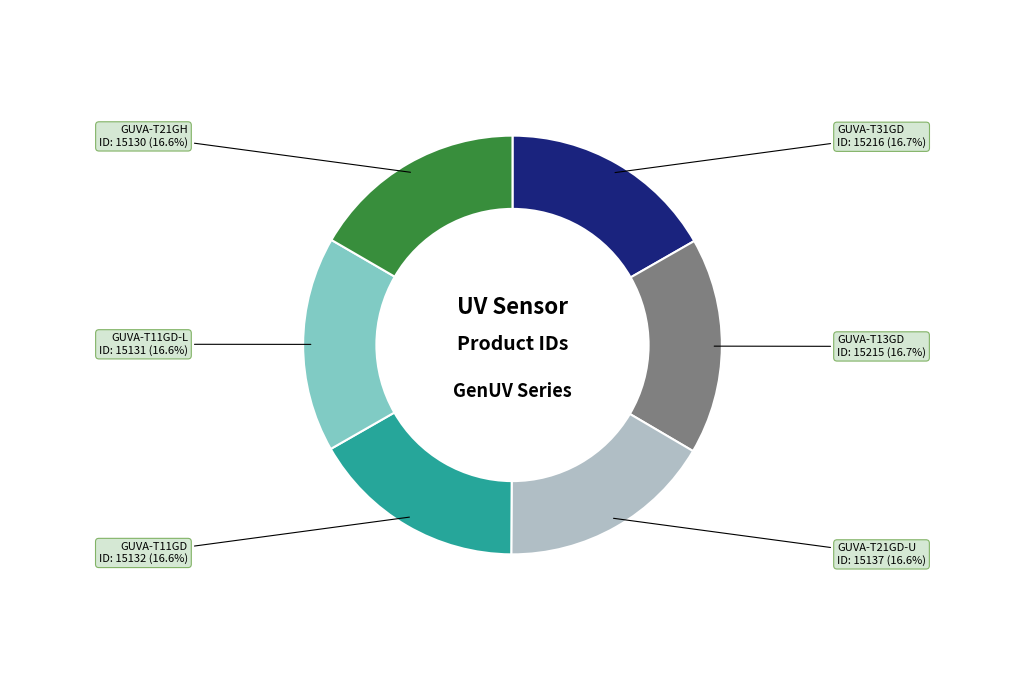

Is it true that GUVA-T31GD is 17% of the pie?

True